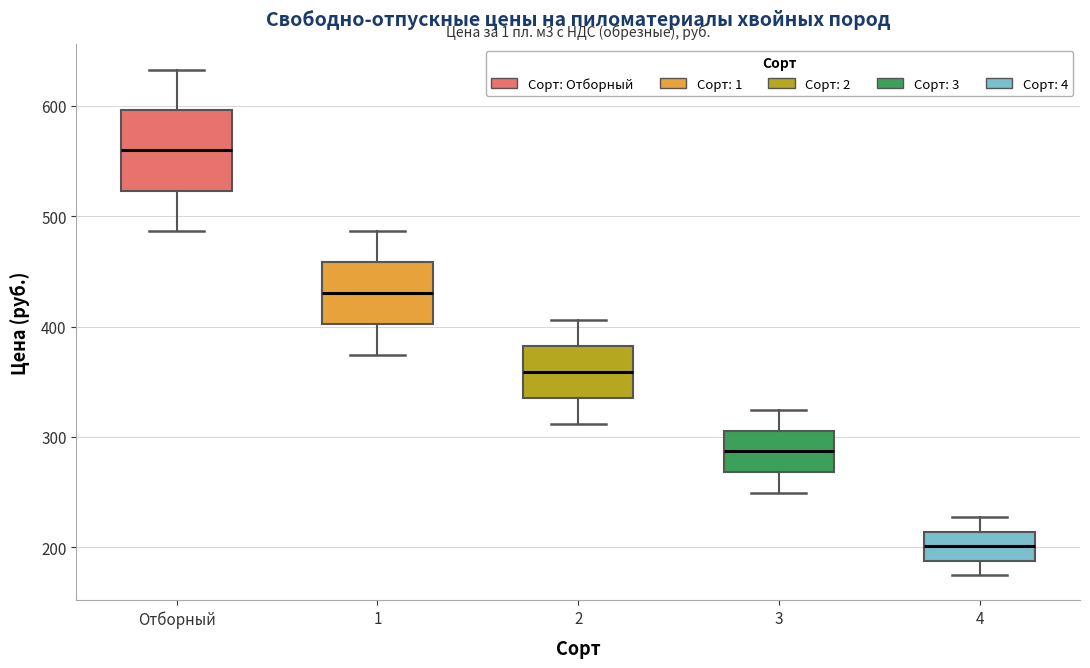

Which box has the lowest median line?

4